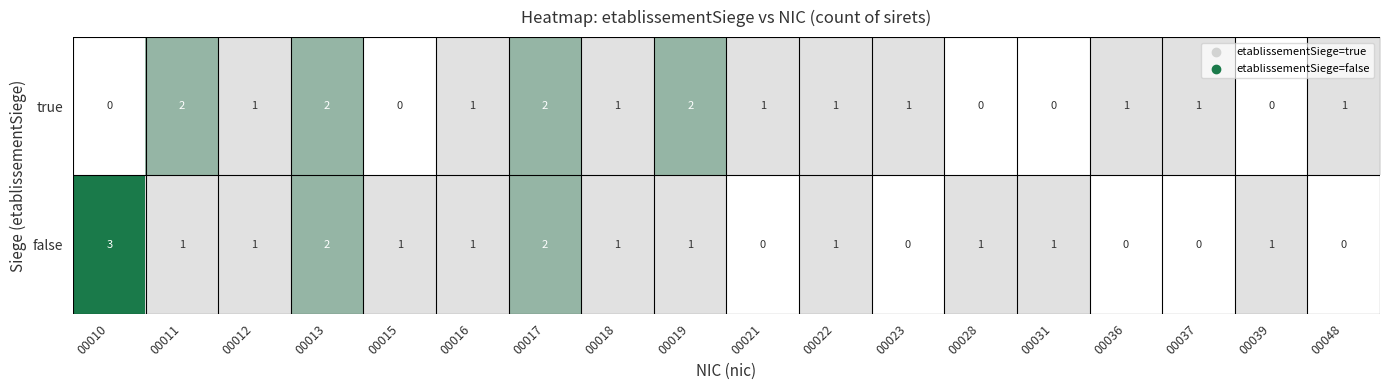

Between 00012 and 00036, which series saw the biggest shift?

false